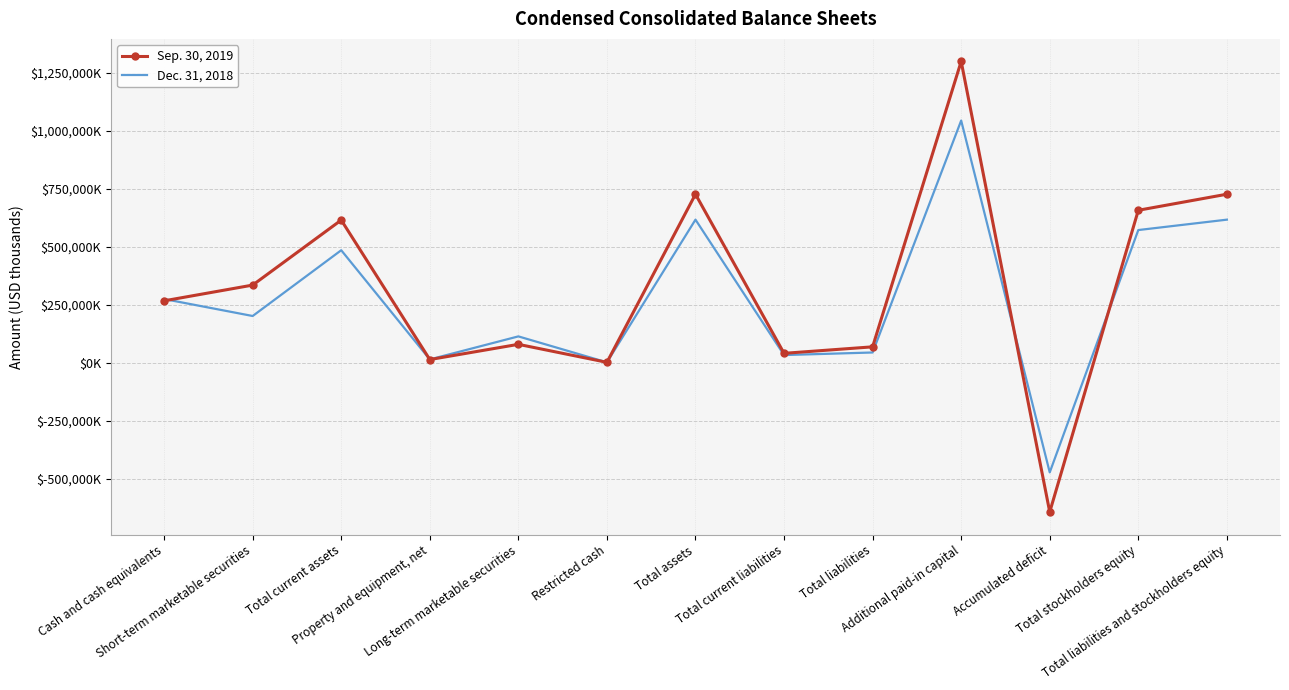

Reading right to left, what are all the values shown in this chart?

Sep. 30, 2019: Total liabilities and stockholders equity=727348	Total stockholders equity=658097	Accumulated deficit=-642941	Additional paid-in capital=1300000	Total liabilities=69251	Total current liabilities=41193	Total assets=727348	Restricted cash=2395	Long-term marketable securities=80000	Property and equipment, net=14337	Total current assets=615803	Short-term marketable securities=335500	Cash and cash equivalents=267604
Dec. 31, 2018: Total liabilities and stockholders equity=617643	Total stockholders equity=572799	Accumulated deficit=-472150	Additional paid-in capital=1044941	Total liabilities=44844	Total current liabilities=33773	Total assets=617643	Restricted cash=2395	Long-term marketable securities=114281	Property and equipment, net=14981	Total current assets=485780	Short-term marketable securities=202177	Cash and cash equivalents=275357